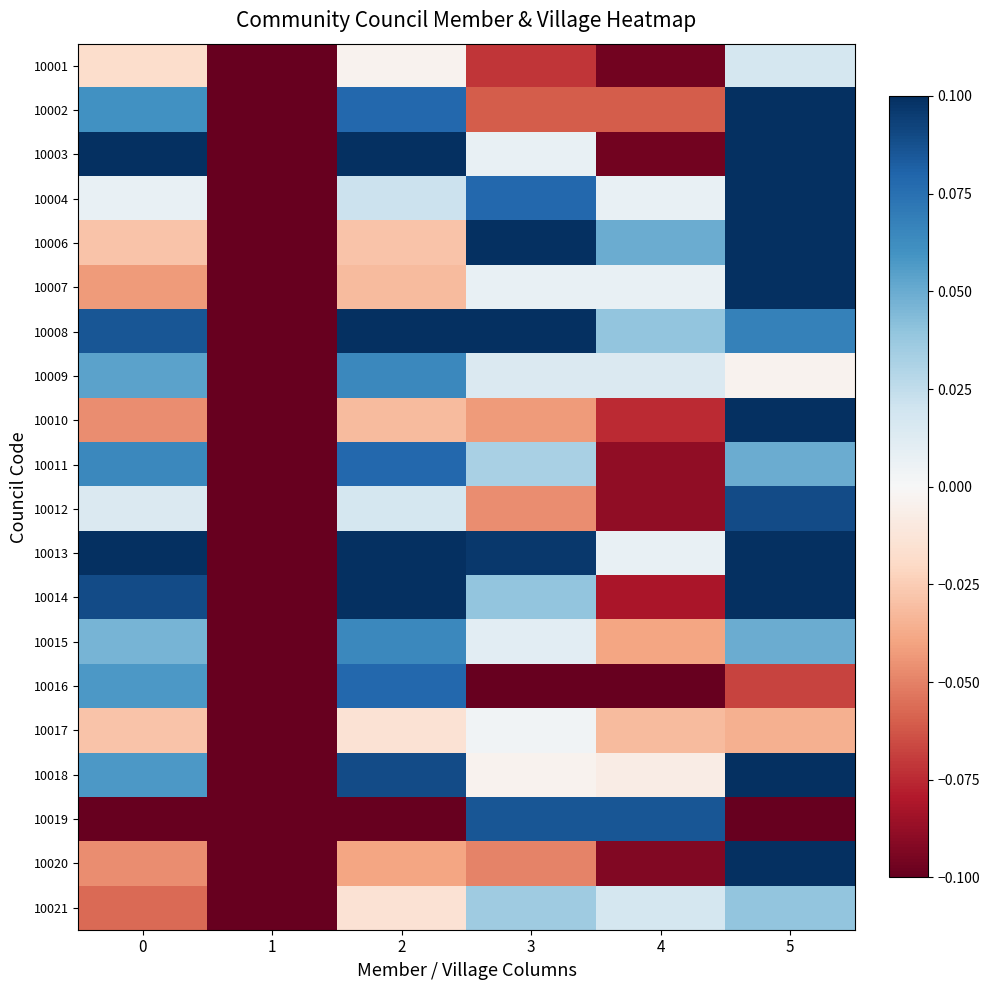

Reading left to right, transcribe all the data shown in this chart.

10001: 0=-0.0	1=-0.1	2=-0.0	3=-0.1	4=-0.1	5=0.0
10002: 0=0.1	1=-0.1	2=0.1	3=-0.1	4=-0.1	5=0.1
10003: 0=0.1	1=-0.1	2=0.1	3=0.0	4=-0.1	5=0.1
10004: 0=0.0	1=-0.1	2=0.0	3=0.1	4=0.0	5=0.1
10006: 0=-0.0	1=-0.1	2=-0.0	3=0.1	4=0.0	5=0.1
10007: 0=-0.0	1=-0.1	2=-0.0	3=0.0	4=0.0	5=0.1
10008: 0=0.1	1=-0.1	2=0.1	3=0.1	4=0.0	5=0.1
10009: 0=0.1	1=-0.1	2=0.1	3=0.0	4=0.0	5=-0.0
10010: 0=-0.0	1=-0.1	2=-0.0	3=-0.0	4=-0.1	5=0.1
10011: 0=0.1	1=-0.1	2=0.1	3=0.0	4=-0.1	5=0.0
10012: 0=0.0	1=-0.1	2=0.0	3=-0.0	4=-0.1	5=0.1
10013: 0=0.1	1=-0.1	2=0.1	3=0.1	4=0.0	5=0.1
10014: 0=0.1	1=-0.1	2=0.1	3=0.0	4=-0.1	5=0.1
10015: 0=0.0	1=-0.1	2=0.1	3=0.0	4=-0.0	5=0.0
10016: 0=0.1	1=-0.1	2=0.1	3=-0.1	4=-0.1	5=-0.1
10017: 0=-0.0	1=-0.1	2=-0.0	3=0.0	4=-0.0	5=-0.0
10018: 0=0.1	1=-0.1	2=0.1	3=-0.0	4=-0.0	5=0.1
10019: 0=-0.1	1=-0.1	2=-0.1	3=0.1	4=0.1	5=-0.1
10020: 0=-0.0	1=-0.1	2=-0.0	3=-0.0	4=-0.1	5=0.1
10021: 0=-0.1	1=-0.1	2=-0.0	3=0.0	4=0.0	5=0.0